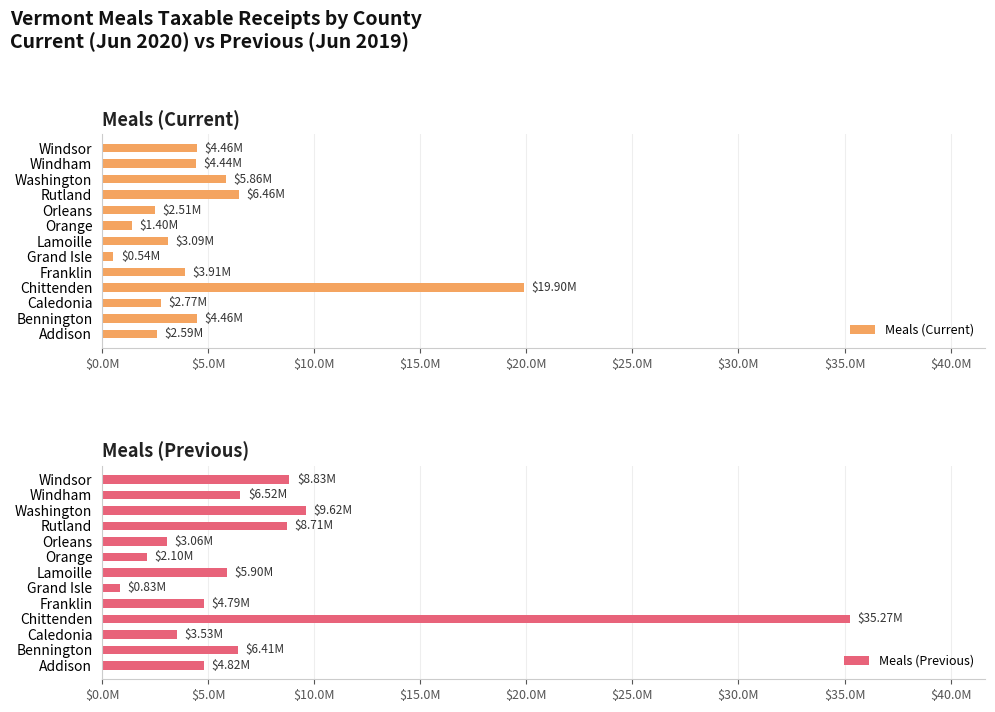

What position from the right is Windham?

2